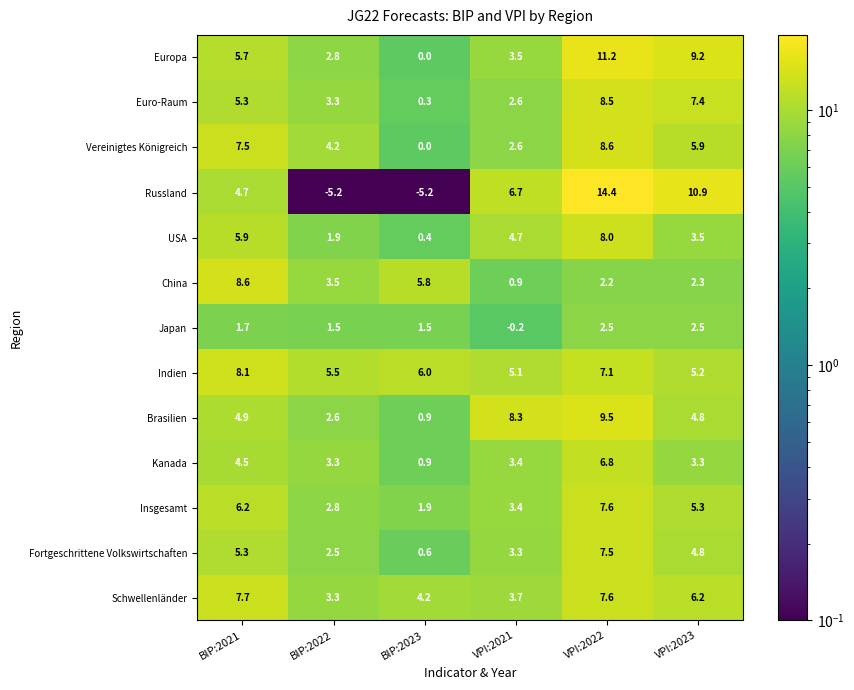

Which label corresponds to the largest value in the chart?

VPI:2022